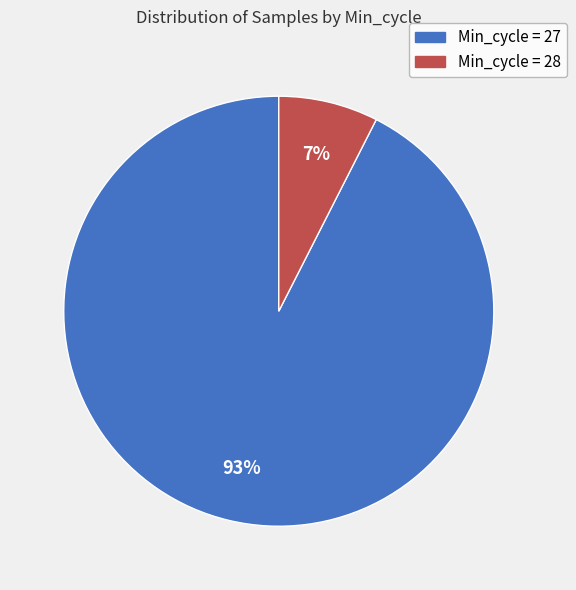

Is there any slice that represents more than half of the pie?

Yes